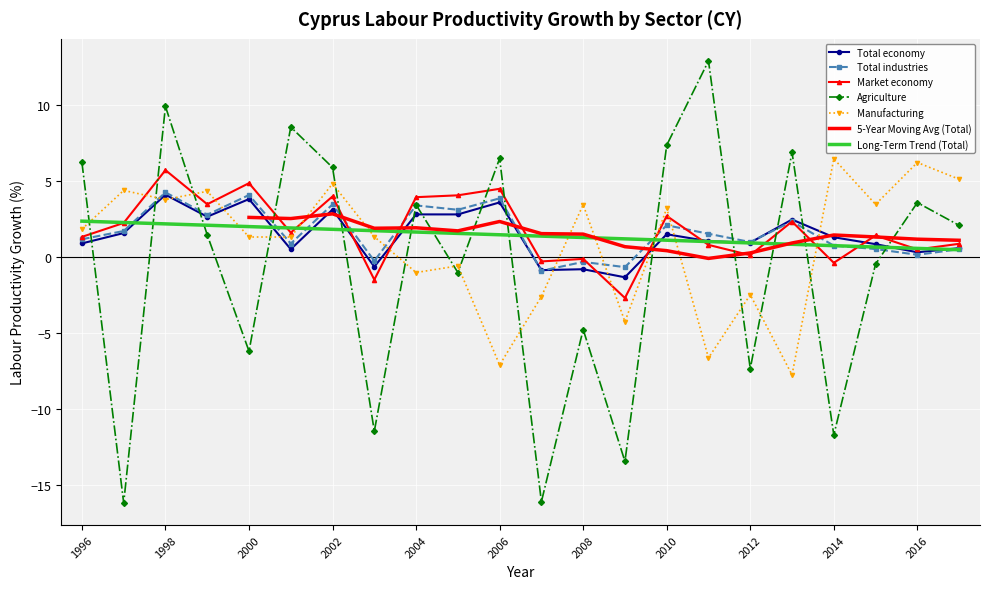

Where do Manufacturing and Market economy first cross each other?

1997 and 1998